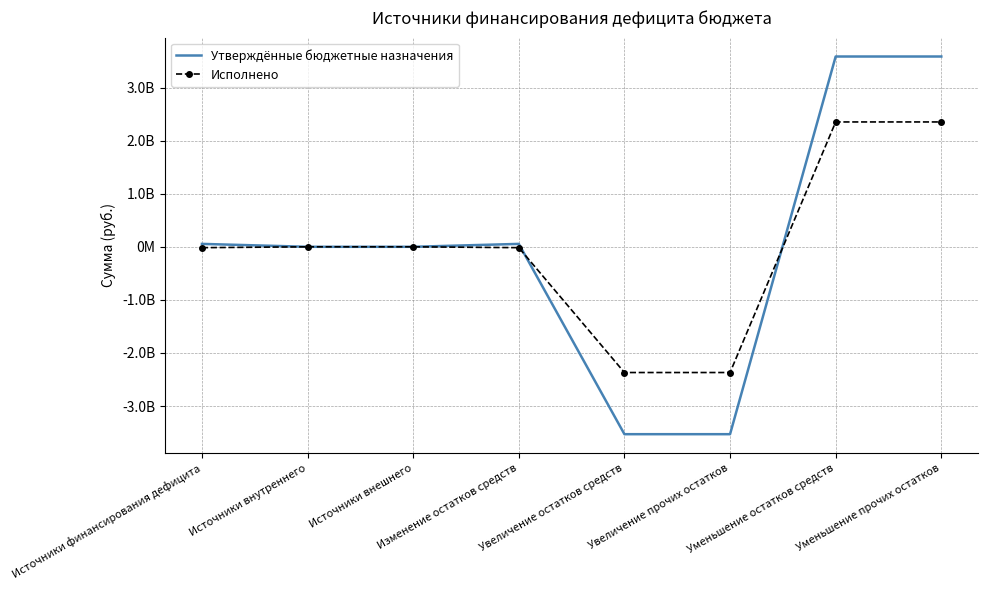

At which category is the sum across all series the highest?

Уменьшение остатков средств